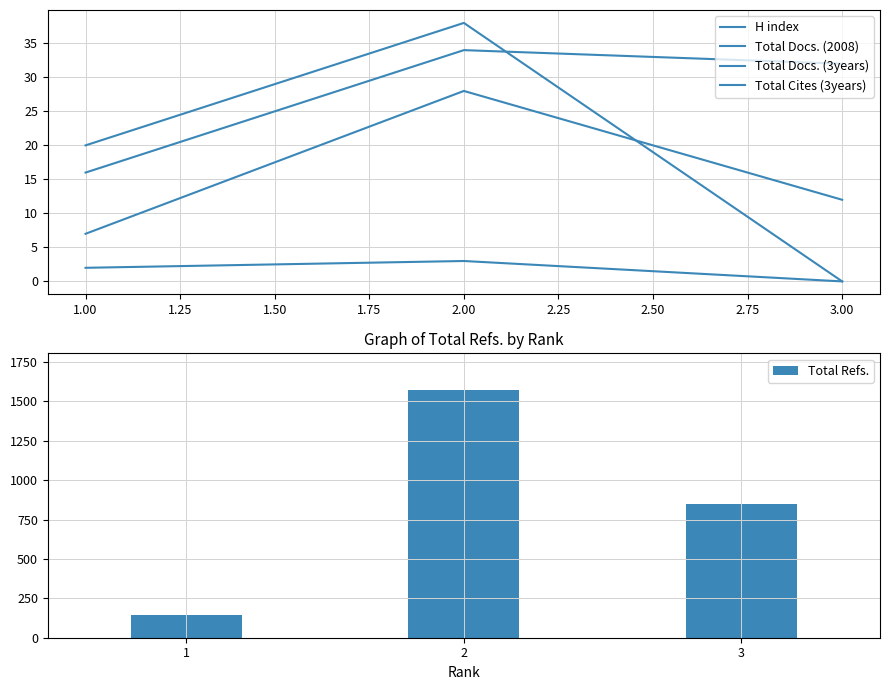

Reading left to right, extract all data points from this chart.

H index: 7	28	12
Total Docs. (2008): 16	34	32
Total Docs. (3years): 20	38	0
Total Cites (3years): 2	3	0
Total Refs.: 142	1570	848